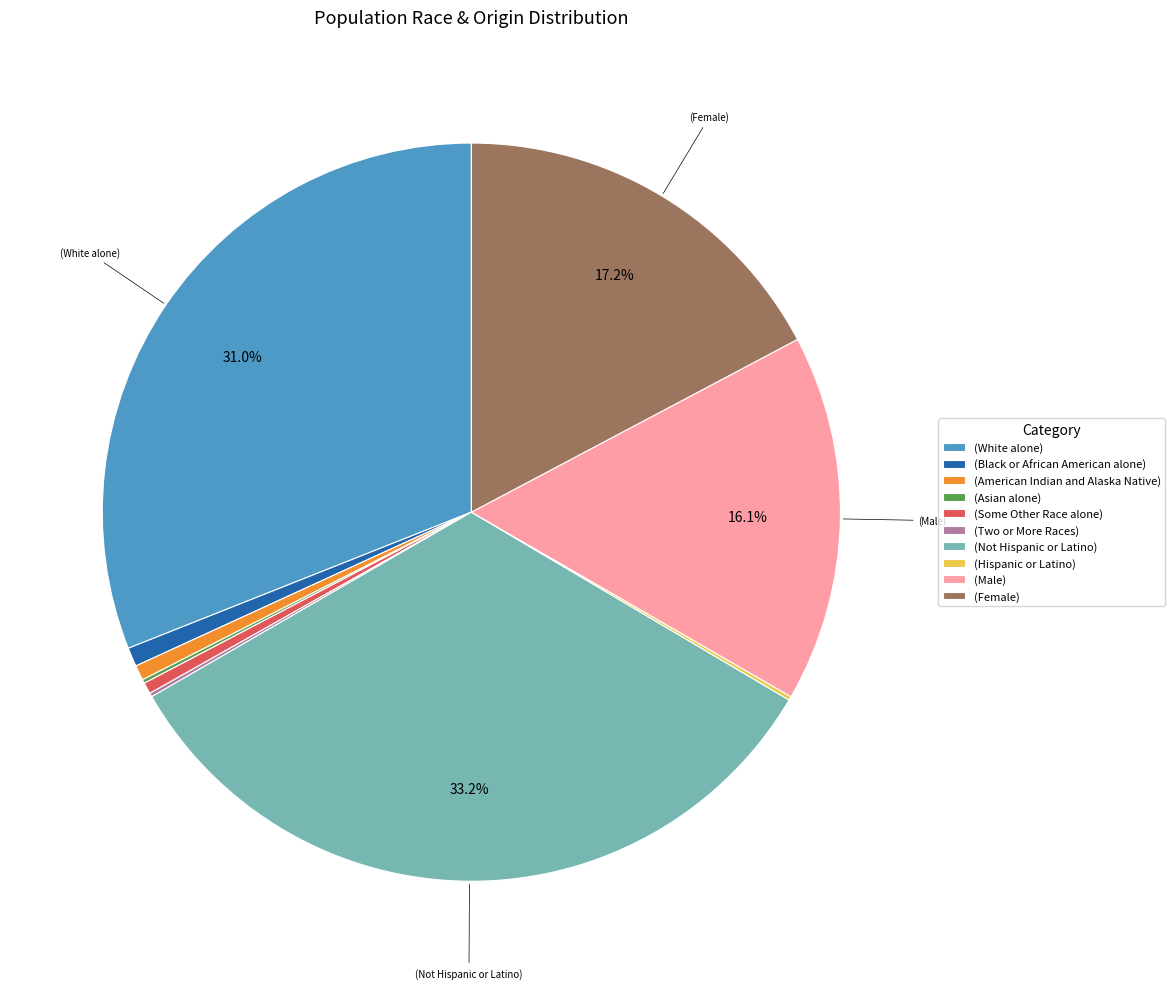

Is (Some Other Race alone) the majority of the pie?

No